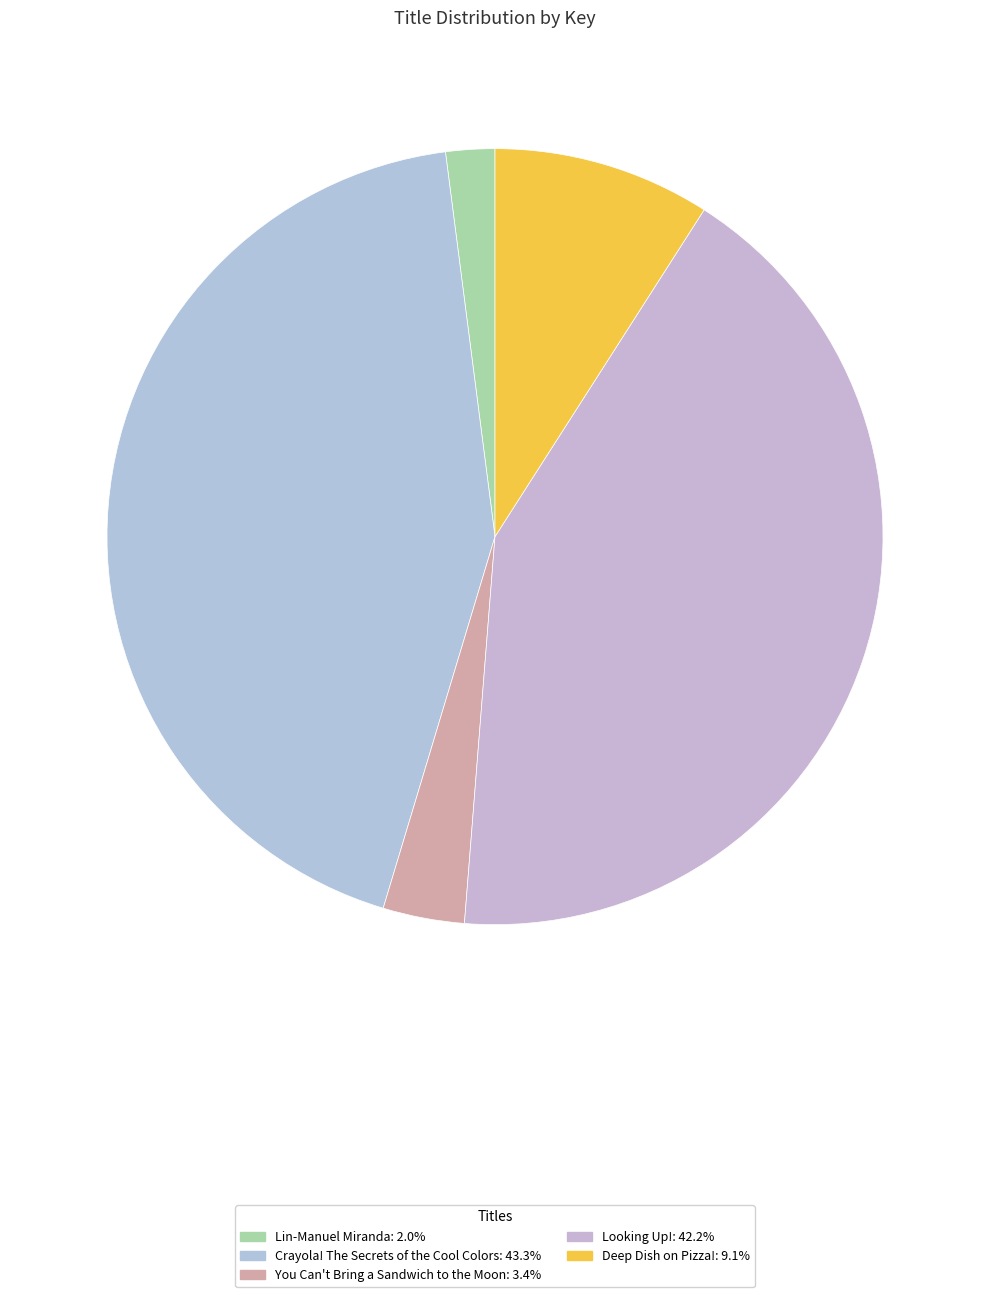

Does Deep Dish on Pizza! represent more than half of the total?

No